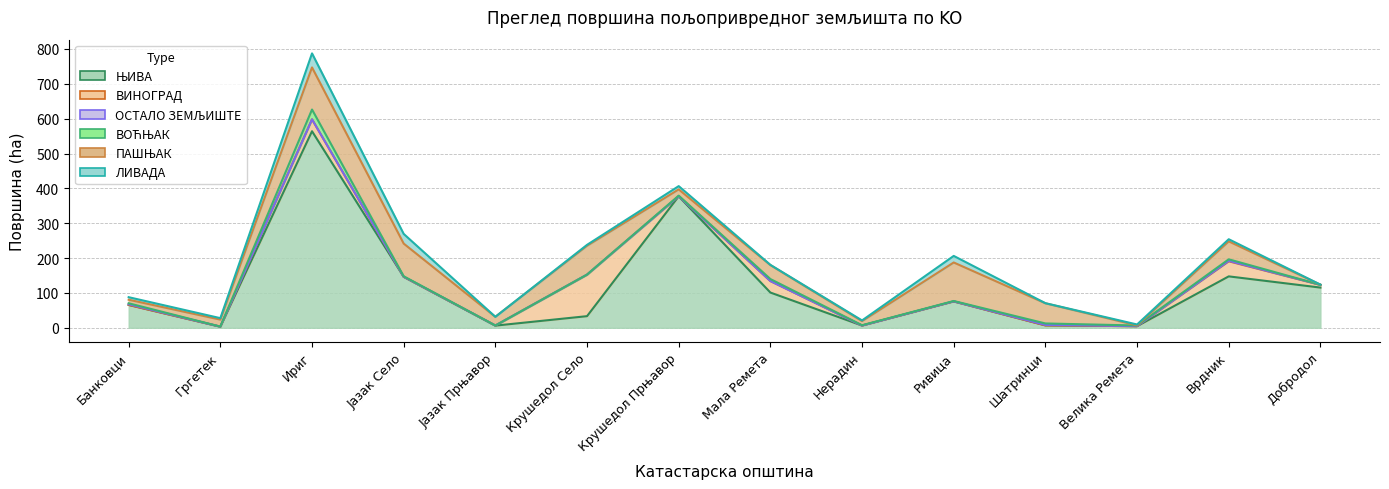

Reading left to right, what are all the values shown in this chart?

ЊИВА: Банковци=65.6	Гргетек=3.2	Ириг=564.0	Јазак Село=146.3	Јазак Прњавор=6.2	Крушедол Село=33.4	Крушедол Прњавор=377.3	Мала Ремета=101.2	Нерадин=6.4	Ривица=75.6	Шатринци=7.0	Велика Ремета=4.6	Врдник=147.5	Добродол=115.4
ВИНОГРАД: Банковци=0.0	Гргетек=0.0	Ириг=34.1	Јазак Село=0.0	Јазак Прњавор=0.3	Крушедол Село=119.1	Крушедол Прњавор=0.3	Мала Ремета=33.1	Нерадин=0.0	Ривица=0.3	Шатринци=0.0	Велика Ремета=0.0	Врдник=43.3	Добродол=7.7
ОСТАЛО ЗЕМЉИШТЕ: Банковци=2.0	Гргетек=0.0	Ириг=0.0	Јазак Село=0.4	Јазак Прњавор=0.0	Крушедол Село=0.2	Крушедол Прњавор=0.0	Мала Ремета=0.0	Нерадин=0.0	Ривица=0.1	Шатринци=1.3	Велика Ремета=0.2	Врдник=1.3	Добродол=0.3
ВОЋЊАК: Банковци=2.8	Гргетек=0.3	Ириг=28.1	Јазак Село=1.1	Јазак Прњавор=0.0	Крушедол Село=0.1	Крушедол Прњавор=1.6	Мала Ремета=5.7	Нерадин=1.0	Ривица=0.9	Шатринци=4.2	Велика Ремета=1.8	Врдник=4.3	Добродол=0.0
ПАШЊАК: Банковци=10.2	Гргетек=20.0	Ириг=120.8	Јазак Село=93.9	Јазак Прњавор=25.0	Крушедол Село=82.6	Крушедол Прњавор=18.0	Мала Ремета=40.0	Нерадин=11.8	Ривица=110.5	Шатринци=57.9	Велика Ремета=0.4	Врдник=51.5	Добродол=0.4
ЛИВАДА: Банковци=7.2	Гргетек=4.2	Ириг=40.3	Јазак Село=27.8	Јазак Прњавор=0.0	Крушедол Село=2.7	Крушедол Прњавор=9.4	Мала Ремета=0.7	Нерадин=2.0	Ривица=18.8	Шатринци=0.3	Велика Ремета=2.6	Врдник=6.1	Добродол=0.1